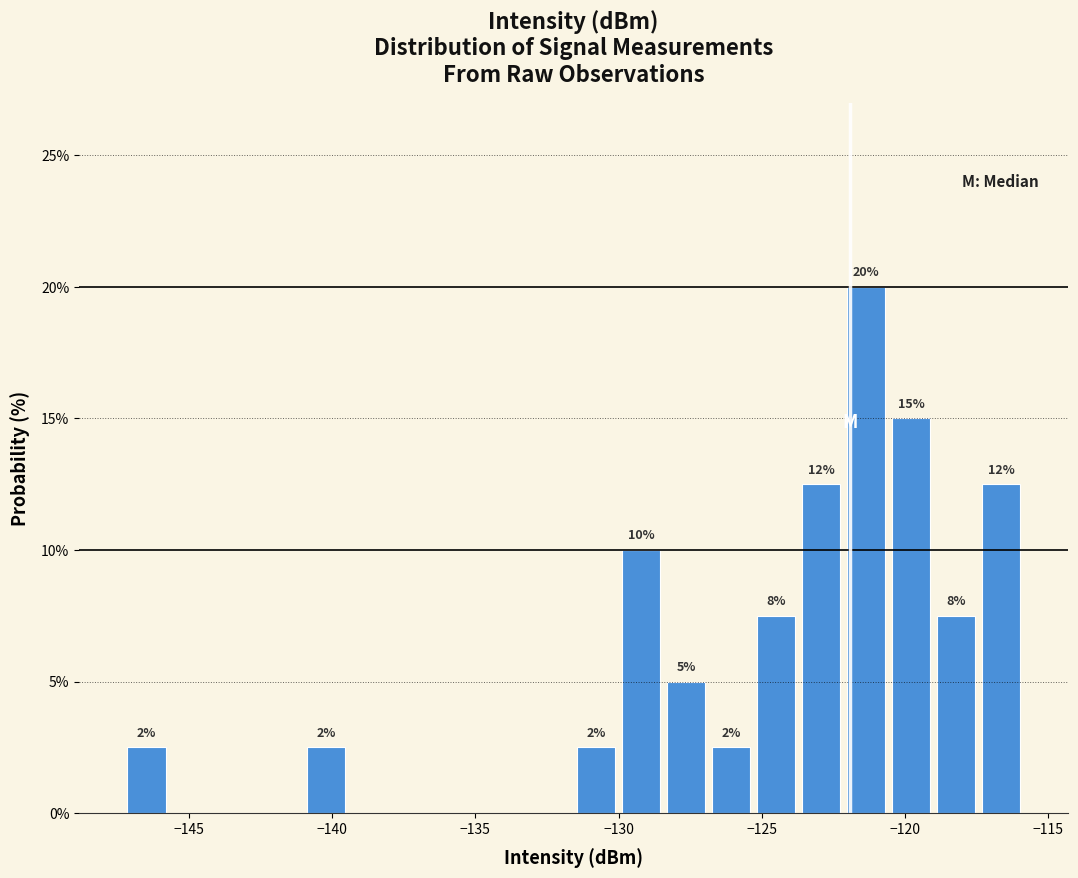

Around what value on the x-axis is the tallest bar? Give the approximate position of its centre, as read against the axis.

-121.5